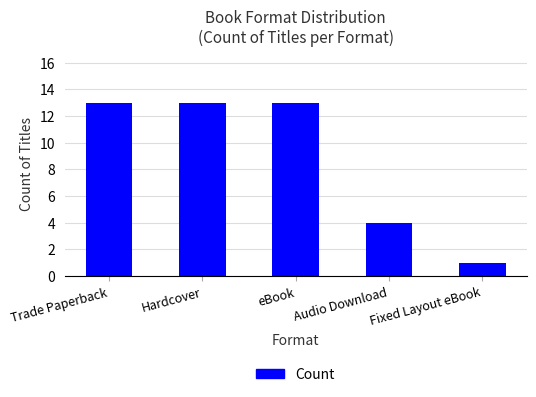

Reading left to right, transcribe all the data shown in this chart.

Trade Paperback=13	Hardcover=13	eBook=13	Audio Download=4	Fixed Layout eBook=1